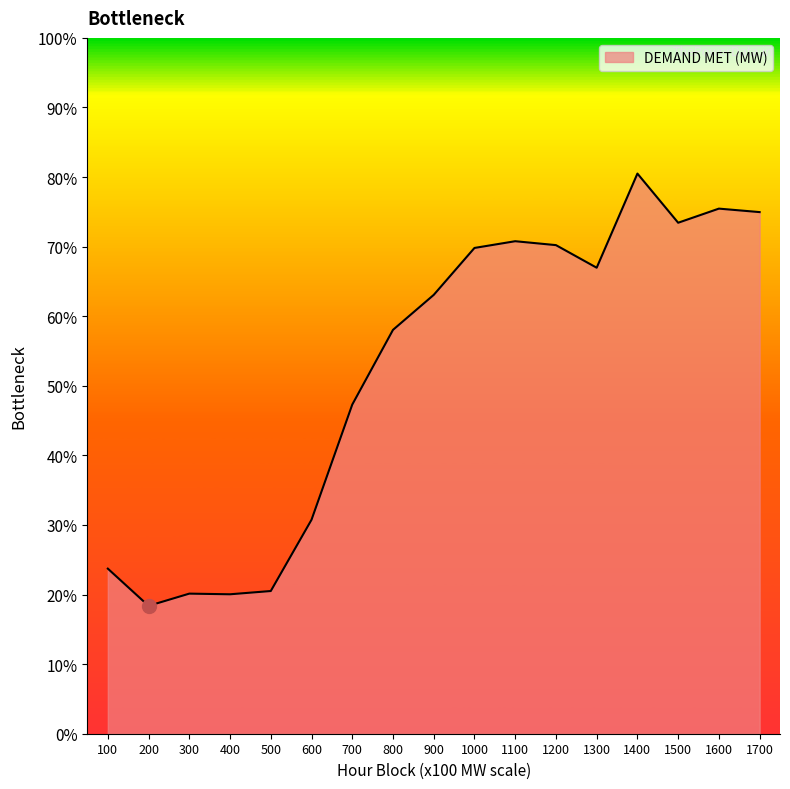

Is this an area chart (filled region under the line)?

Yes